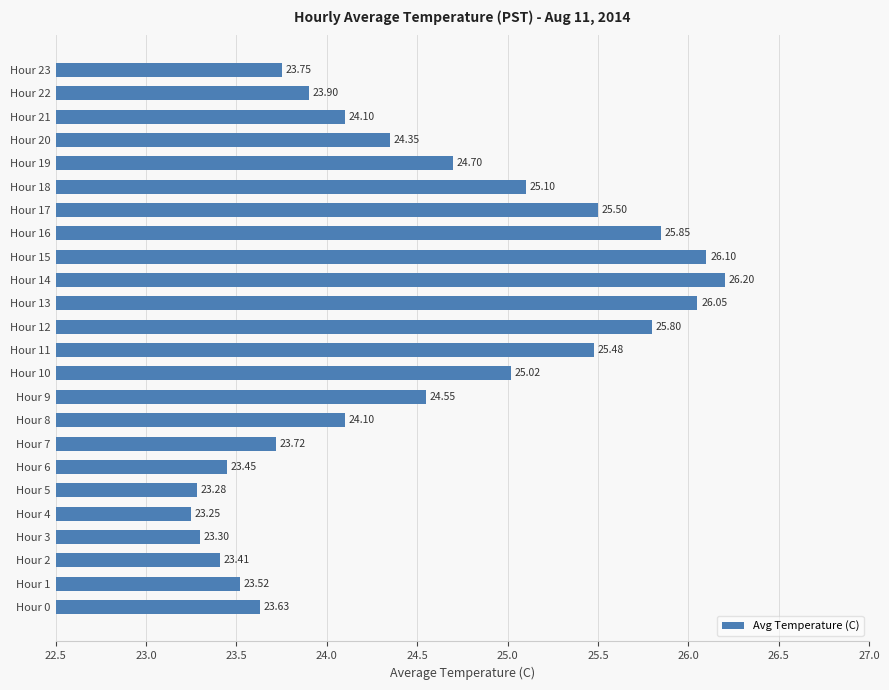

What is the average value?

24.5